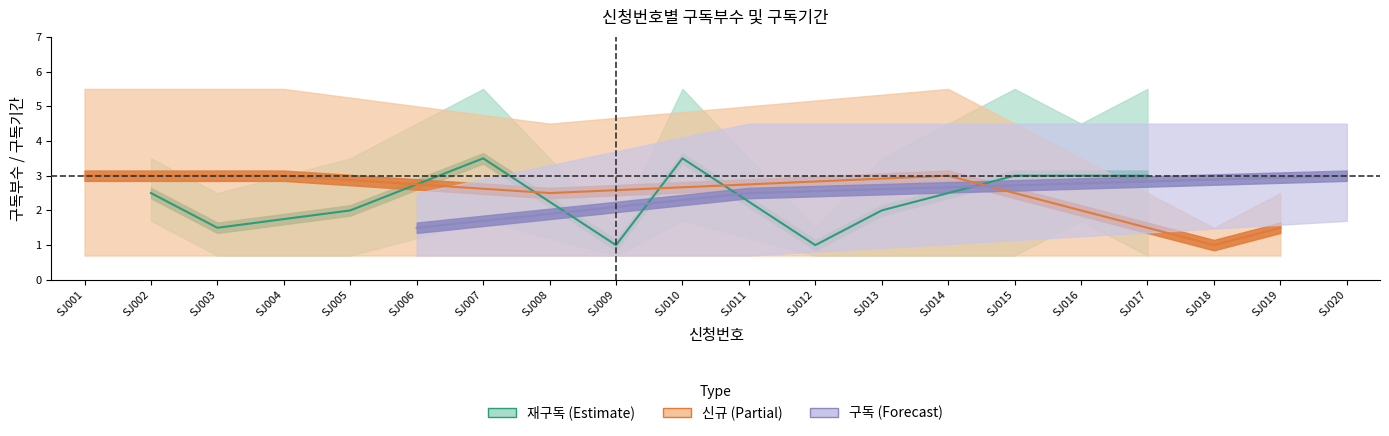

Is it true that 구독부수 equals 2 at SJ012?

False